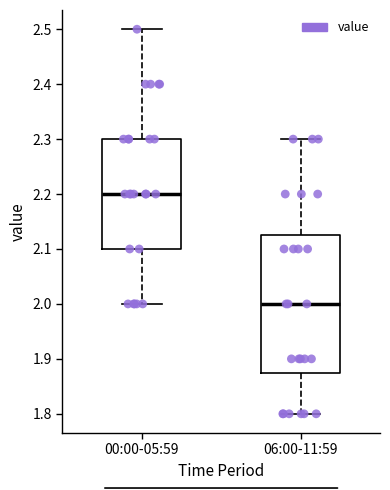

Reading left to right, transcribe this box plot: for each box, give where its median line is, the range the box spans, and where its two whiskers end, as read against the y-axis. The values are not printed on the chart, so give them approximately, as read against the axis.

00:00-05:59: median 2.20, box 2.10 to 2.30, whiskers 2.00 to 2.50
06:00-11:59: median 2.00, box 1.88 to 2.13, whiskers 1.80 to 2.30